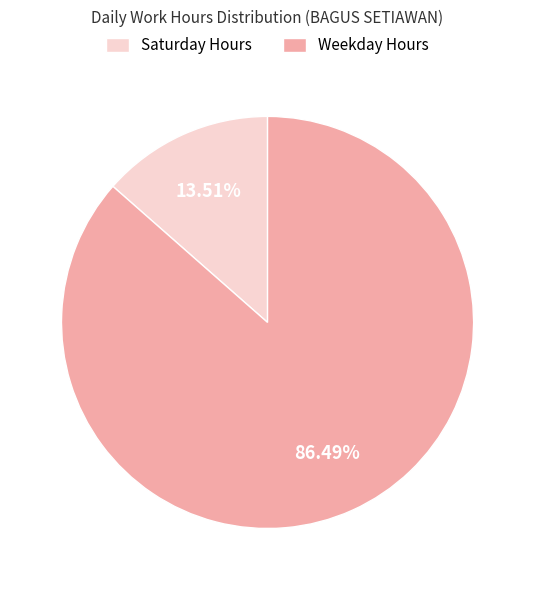

Which has a higher value, Weekday Hours or Saturday Hours?

Weekday Hours